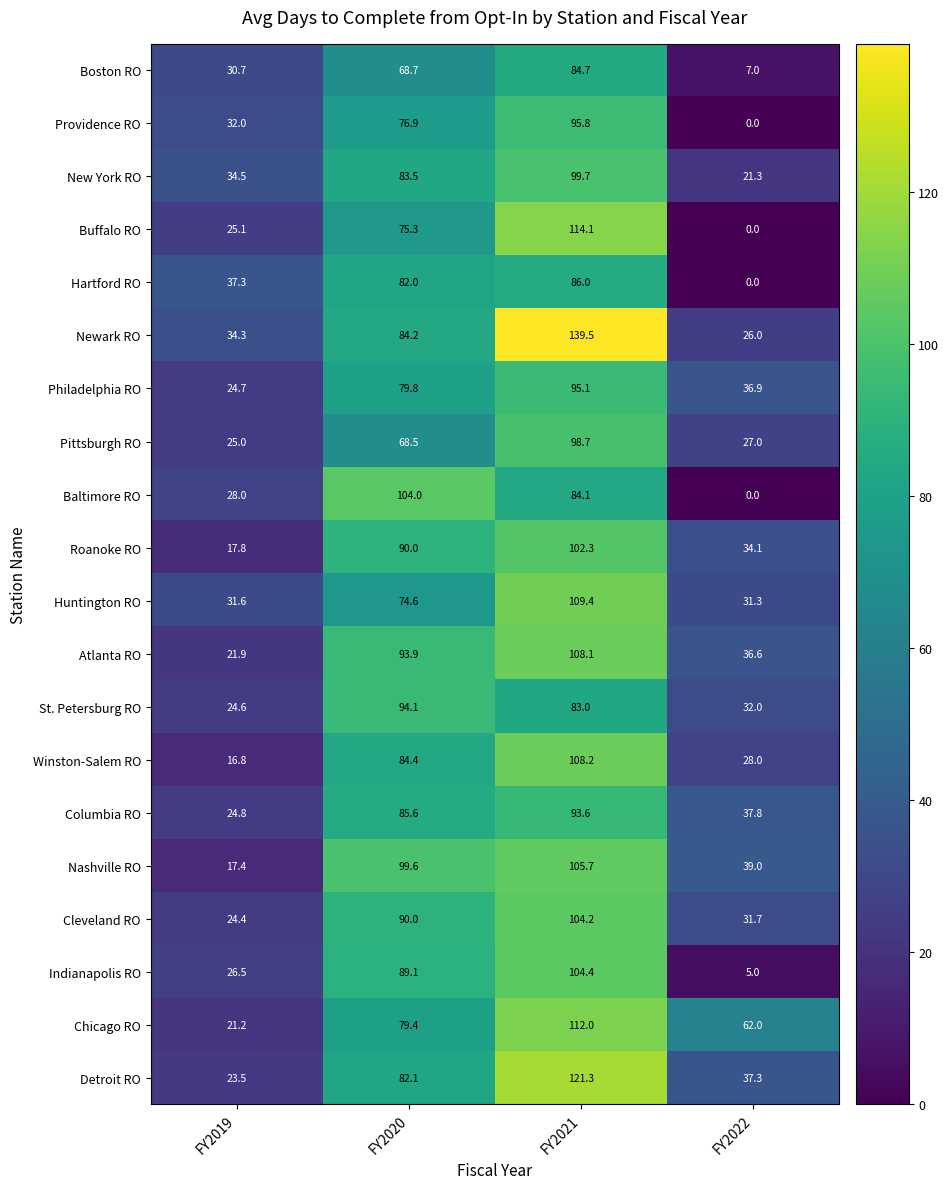

Where is Chicago RO nearest to the value 66?

FY2022